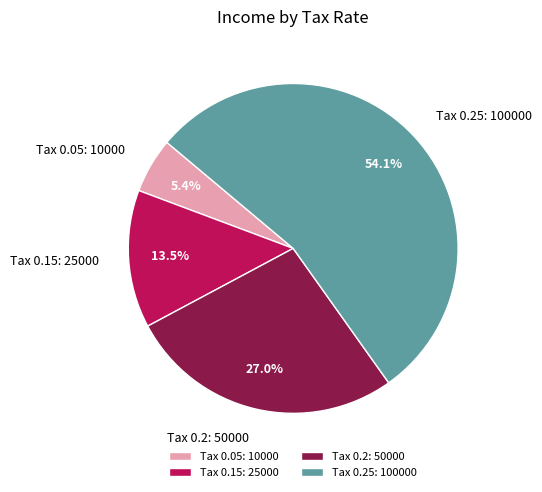

What is the ratio of the value at Tax 0.25: 100000 to the value at Tax 0.2: 50000?

2.0